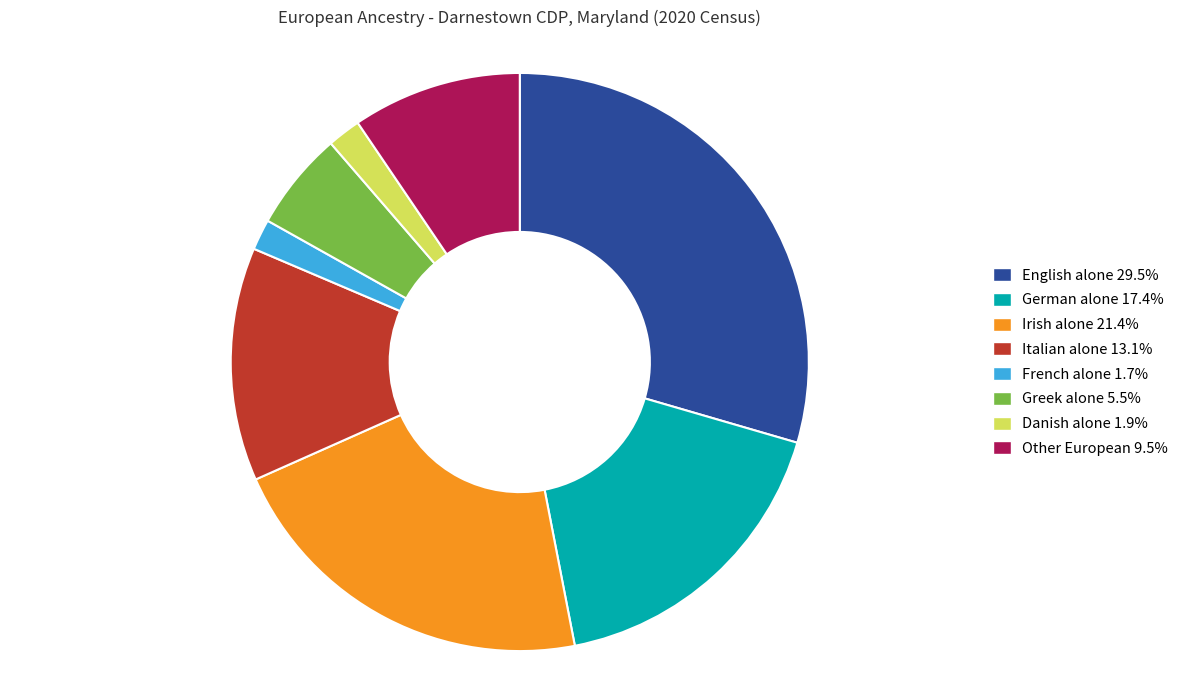

Combined, do English alone 29.5% and Irish alone 21.4% account for over 50%?

Yes